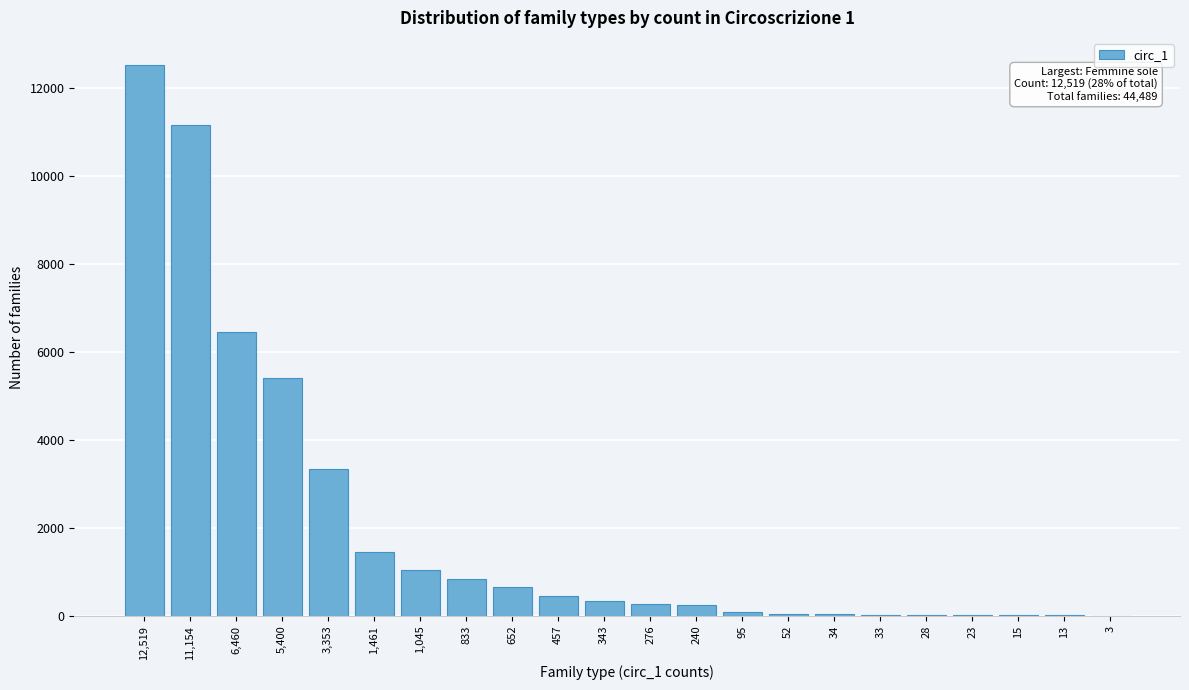

The value at 11,154 is 4681. True or false?

False